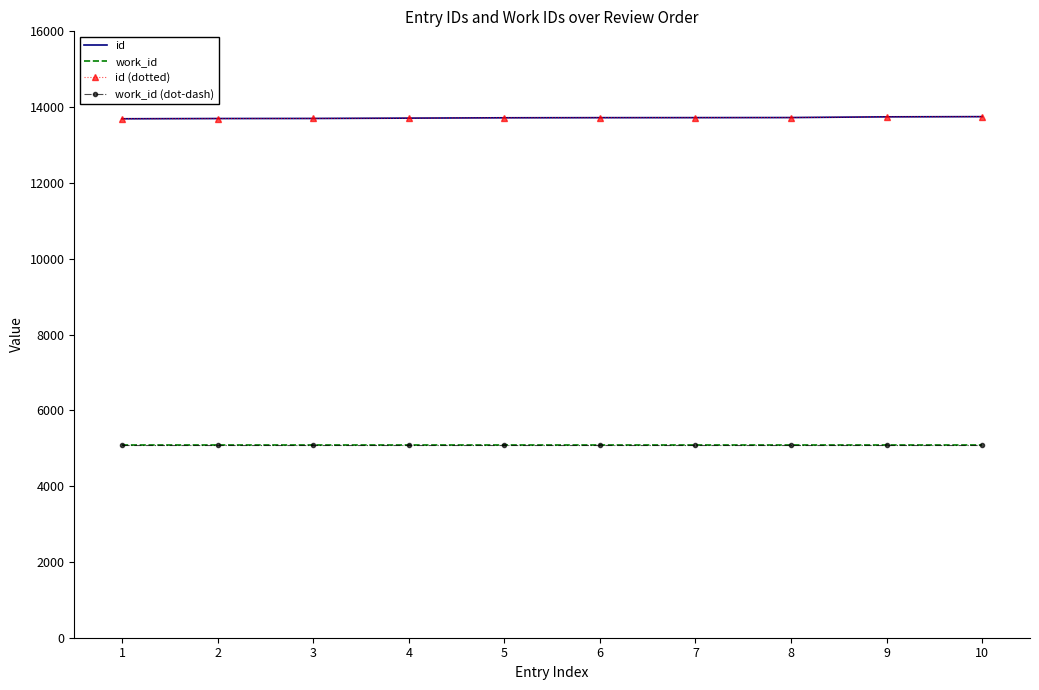

Between 4 and 2, which is larger?

4